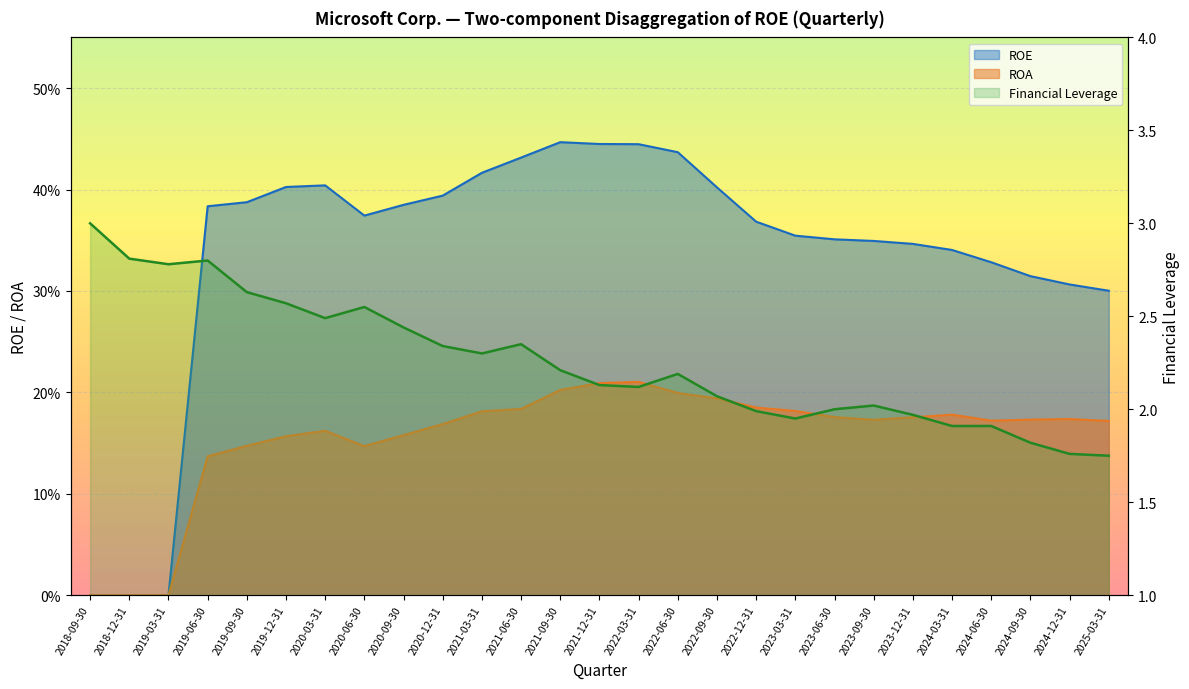

Does the chart display data point markers on the line(s)?

No